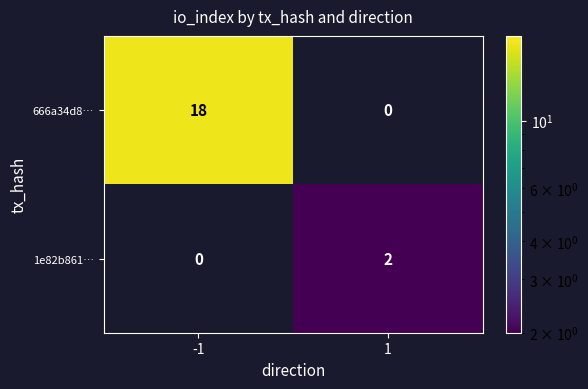

How many distinct data groups are displayed?

2